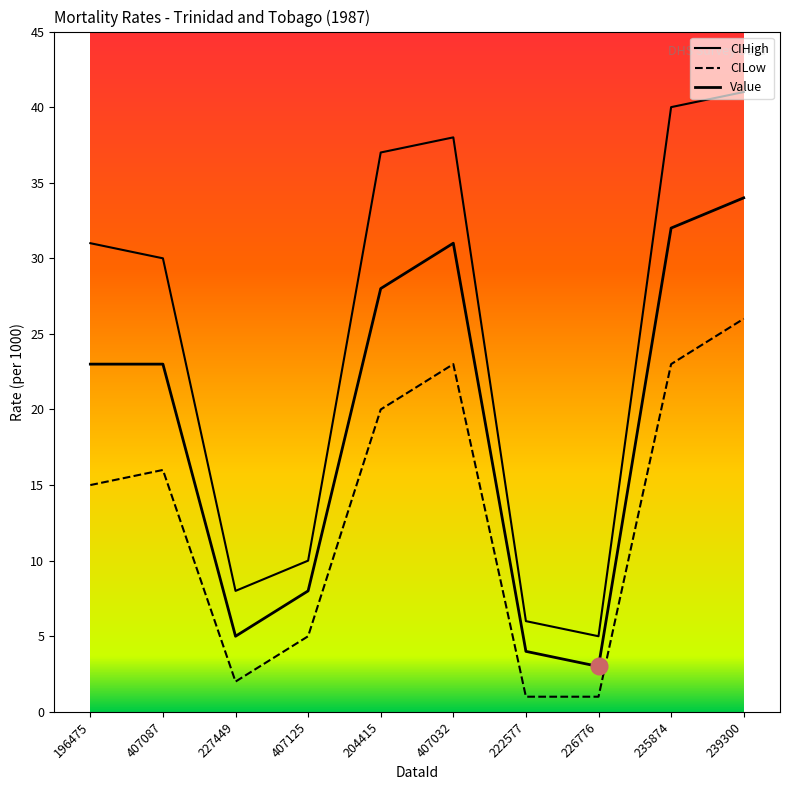

How many lines are shown in the chart?

3